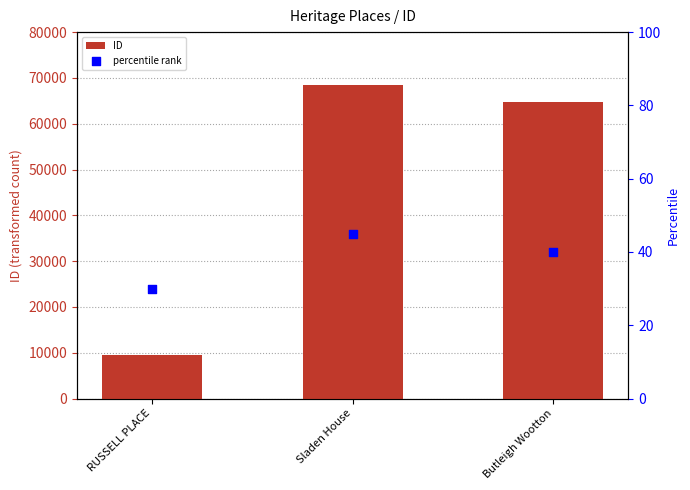

Is the value of percentile rank at Butleigh Wootton greater than the value of ID at Butleigh Wootton?

No